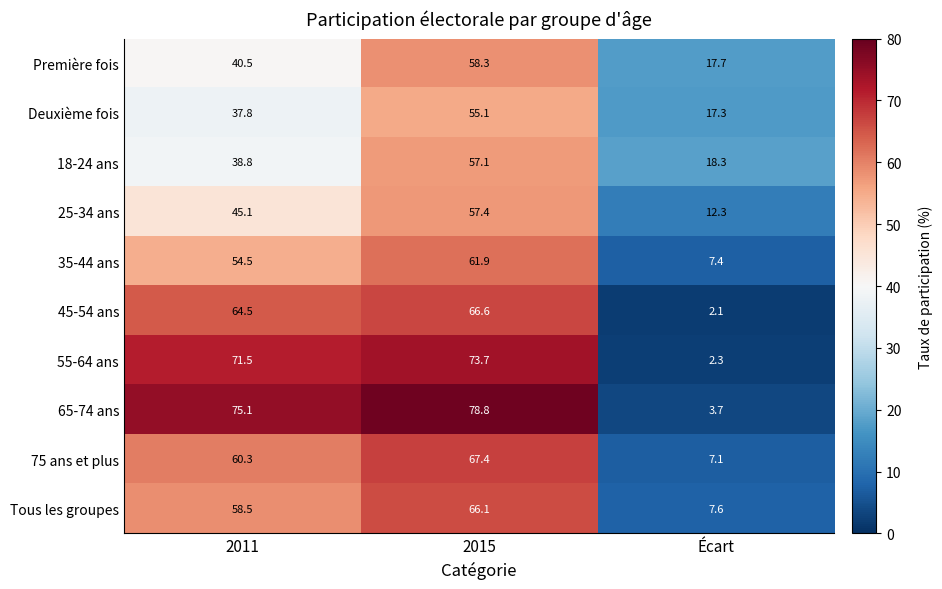

Reading left to right, extract all data points from this chart.

Première fois: 40.5	58.3	17.7
Deuxième fois: 37.8	55.1	17.3
18-24 ans: 38.8	57.1	18.3
25-34 ans: 45.1	57.4	12.3
35-44 ans: 54.5	61.9	7.4
45-54 ans: 64.5	66.6	2.1
55-64 ans: 71.5	73.7	2.3
65-74 ans: 75.1	78.8	3.7
75 ans et plus: 60.3	67.4	7.1
Tous les groupes: 58.5	66.1	7.6